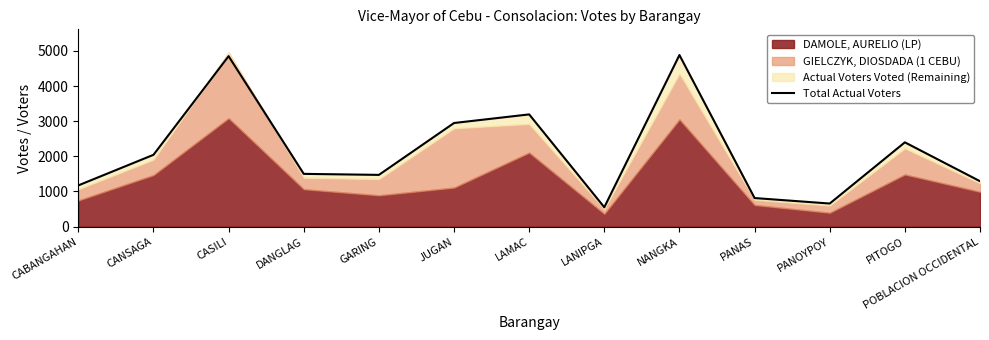

The chart shows a value of 813 at PANAS. True or false?

True